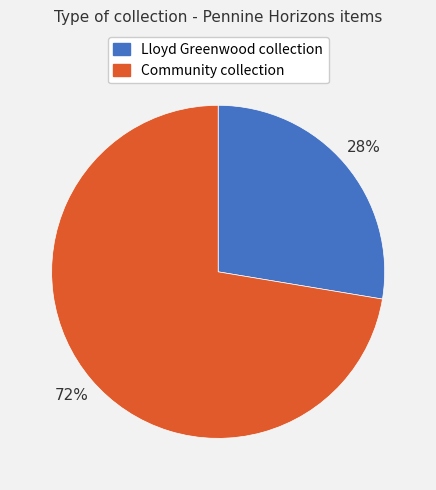

Combined, do Community collection and Lloyd Greenwood collection account for over 50%?

Yes